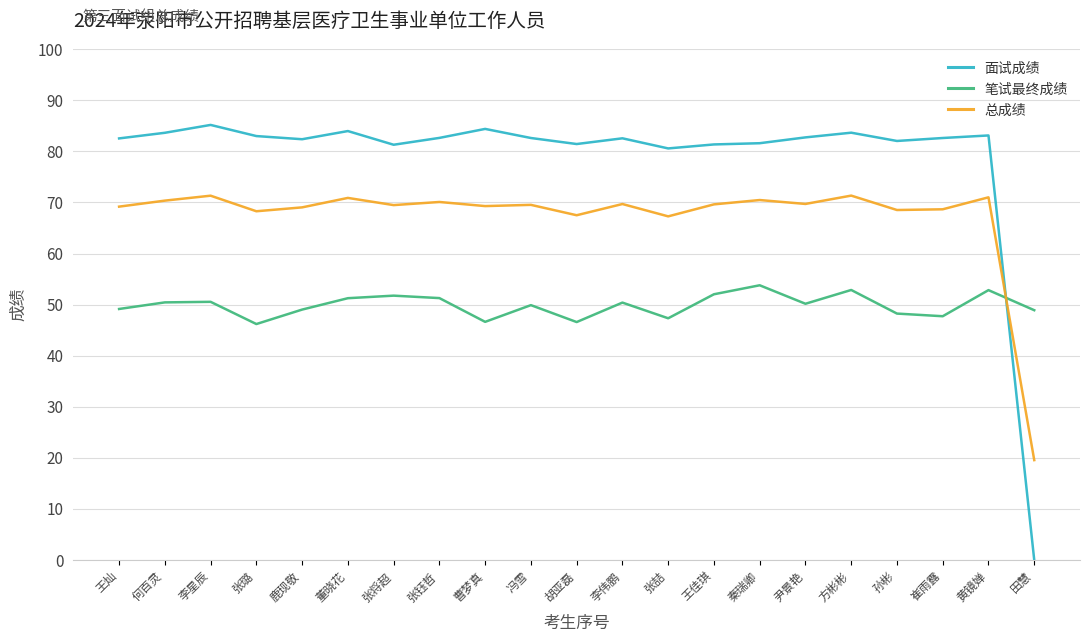

True or false: 笔试最终成绩 and 总成绩 intersect in this chart.

True